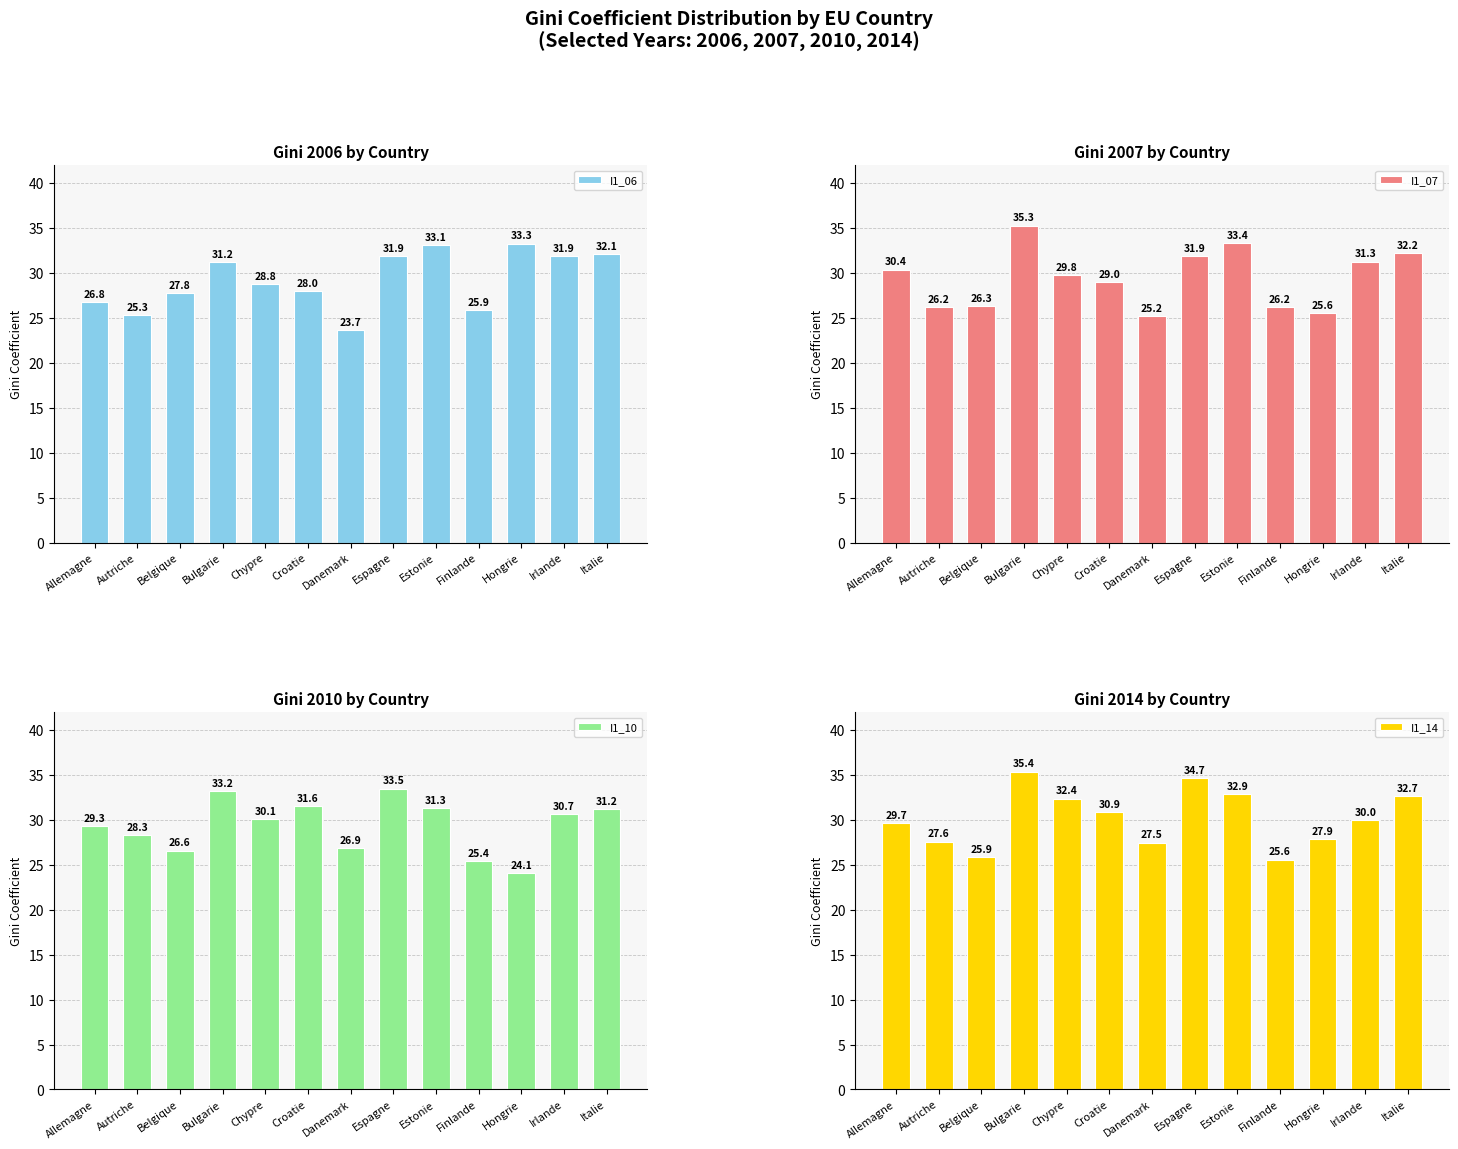

What is the value of the I1_10 bar at the 2nd from the left?

28.3